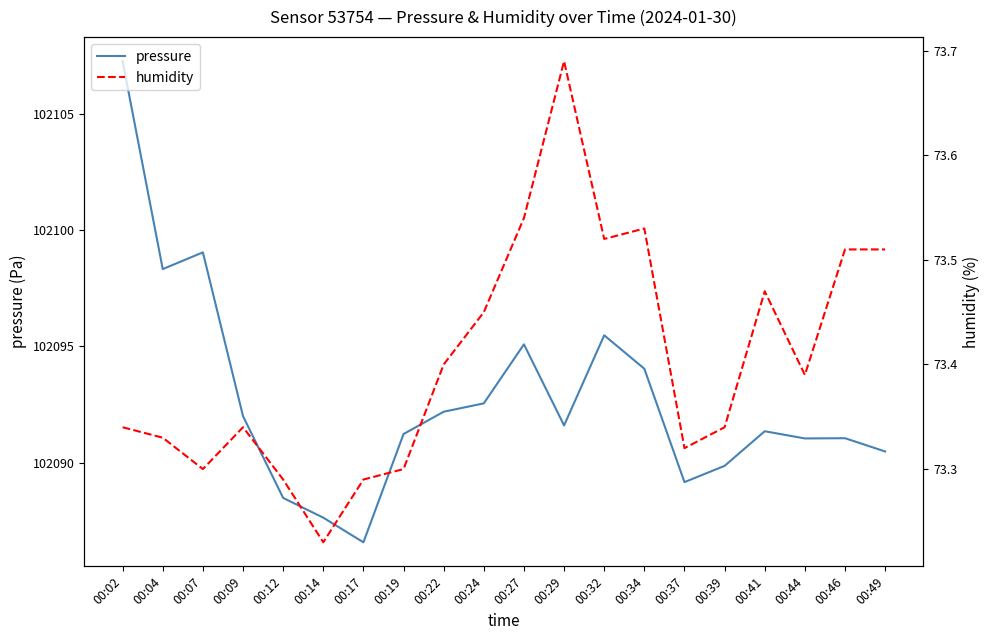

What are all the series names shown in the legend?

pressure, humidity